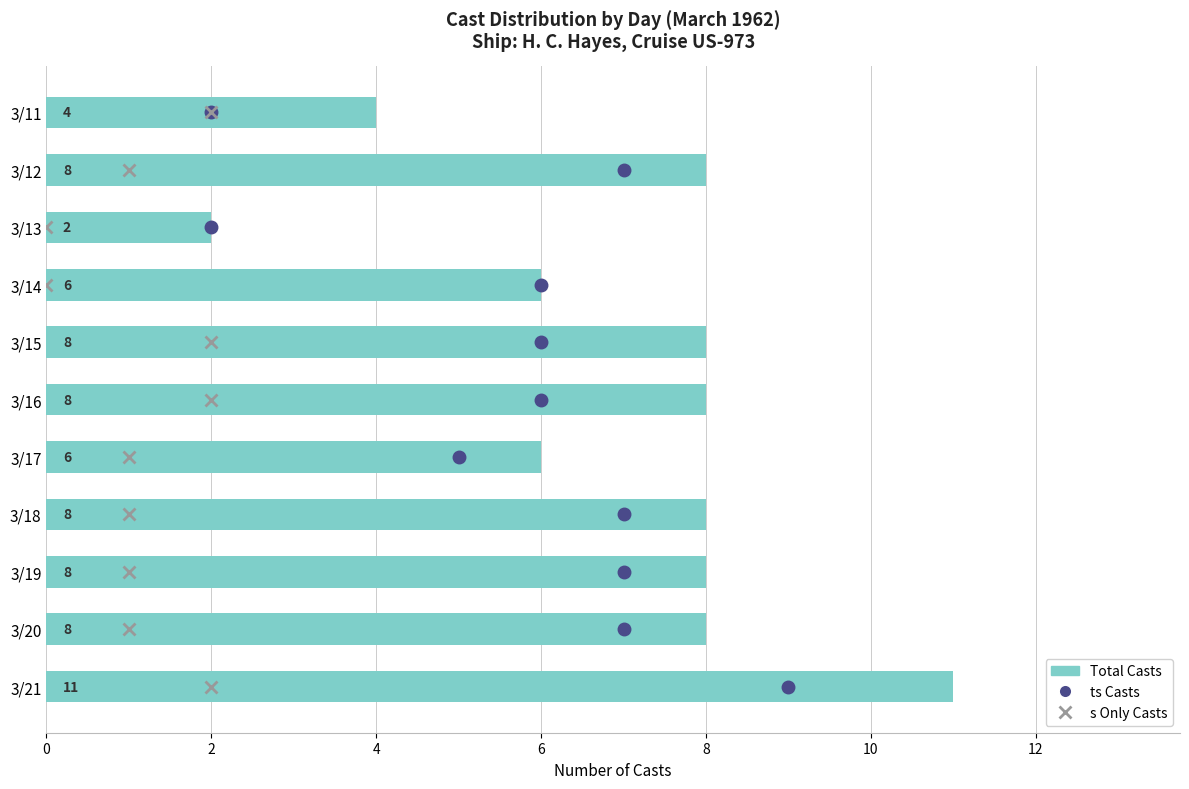

The value at 3/18 is 4. True or false?

False